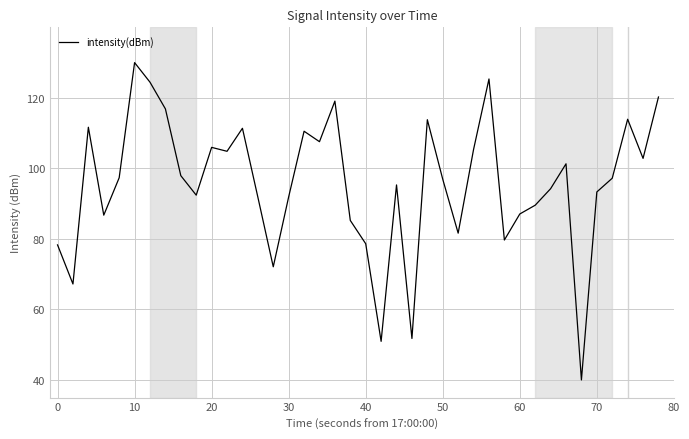

What is the minimum value shown in the chart?

40.0